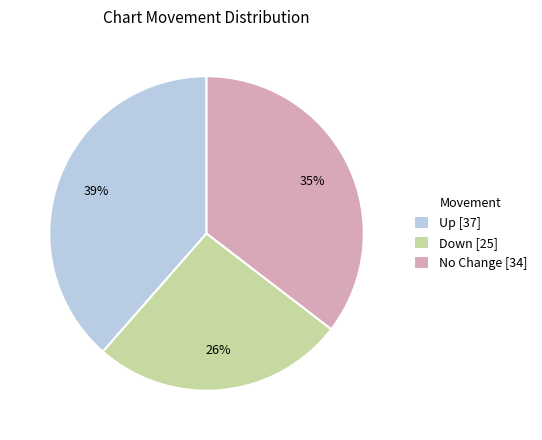

To the nearest percent, what portion does No Change [34] represent?

35%